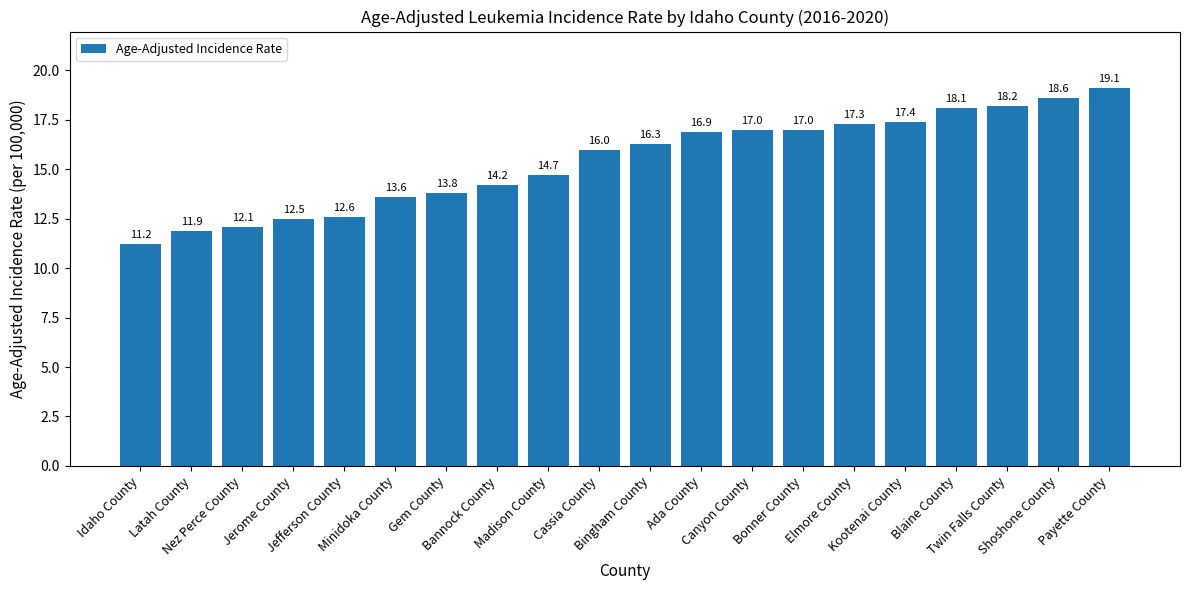

Reading right to left, extract all data points from this chart.

19.1	18.6	18.2	18.1	17.4	17.3	17.0	17.0	16.9	16.3	16.0	14.7	14.2	13.8	13.6	12.6	12.5	12.1	11.9	11.2